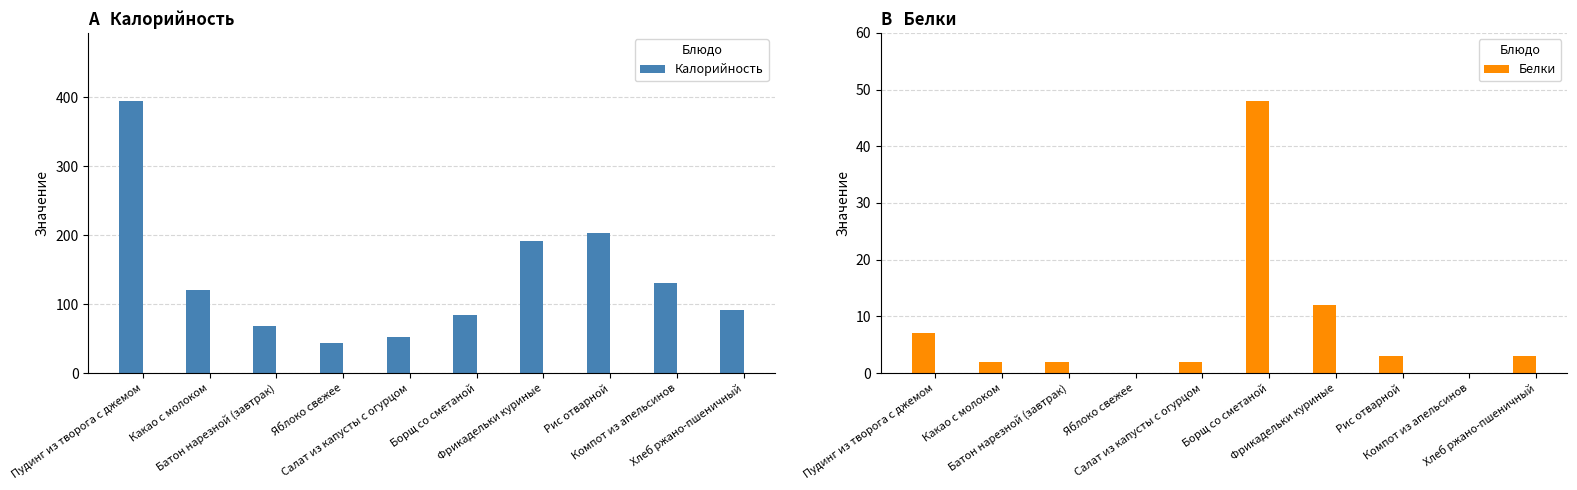

True or false: Калорийность has a value of 60 at Яблоко свежее.

False